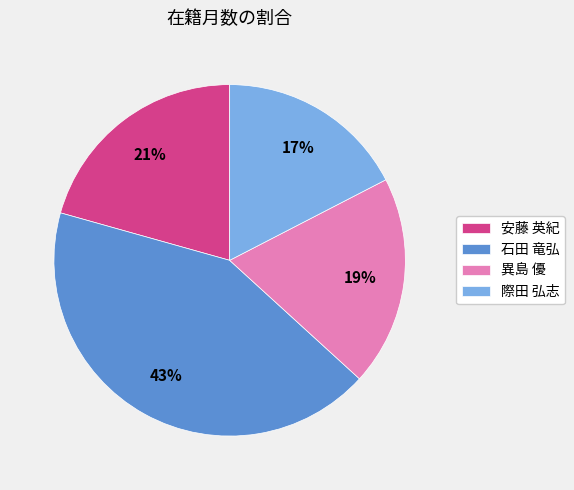

How many segments does this pie chart have?

4